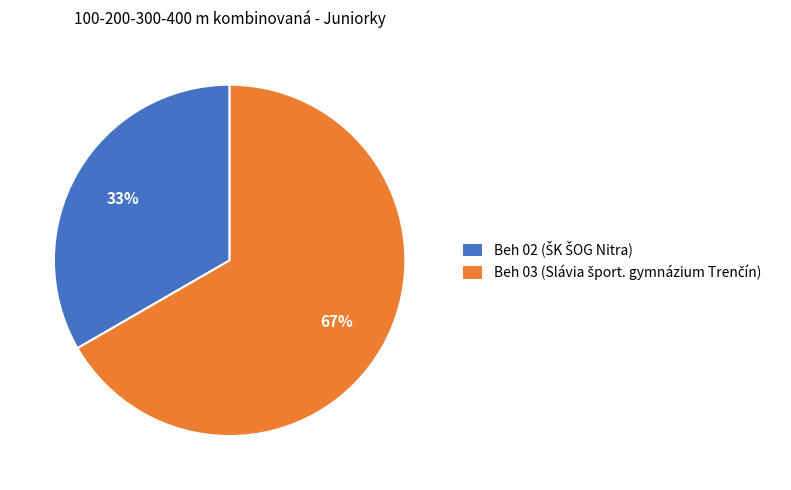

Is there a majority slice in this chart?

Yes